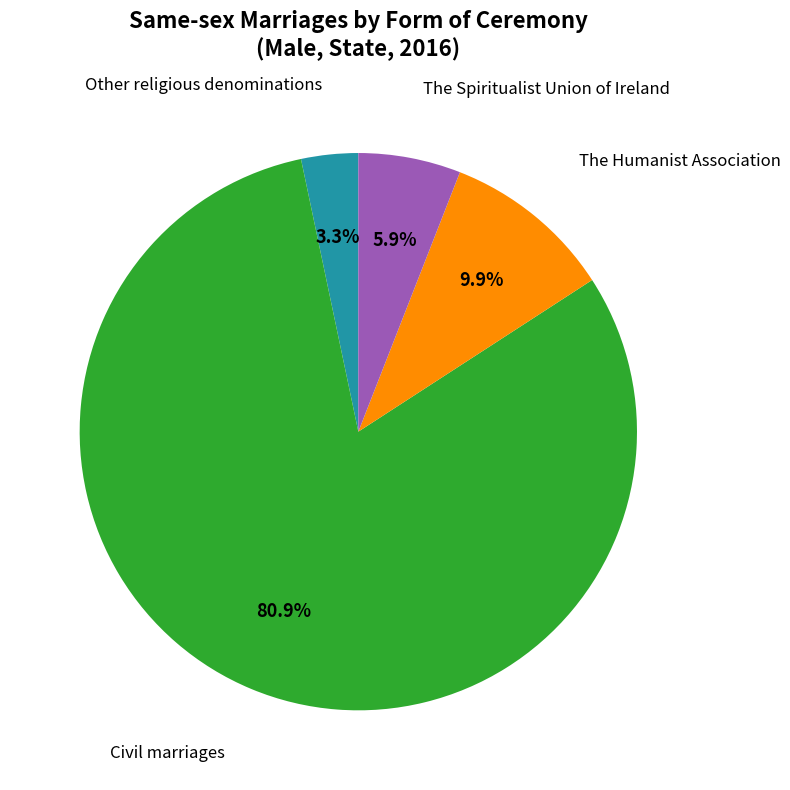

What portion of the pie excludes Other religious denominations?

96.7%